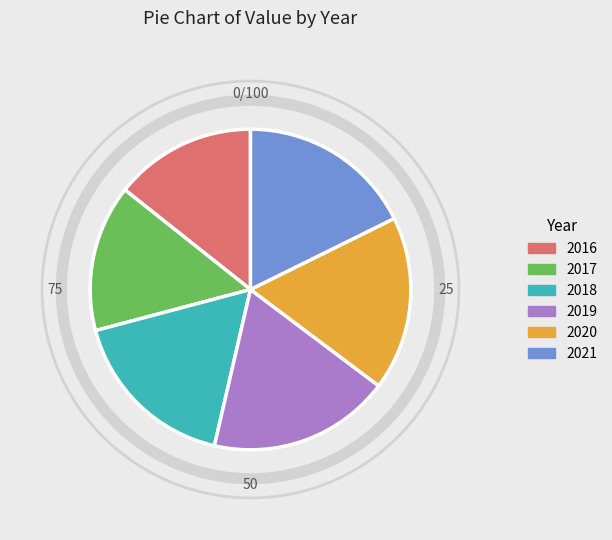

True or false: 2020 accounts for 18% of the total.

True